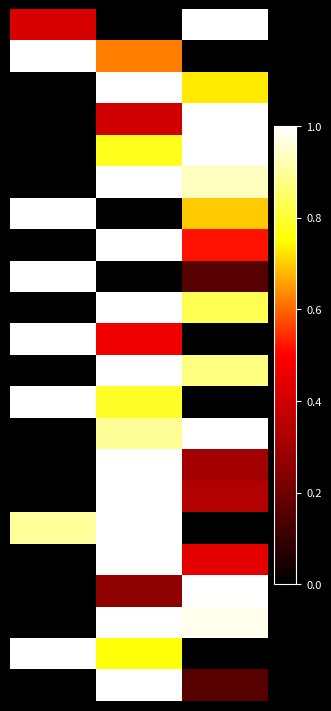

How many categories are shown in the chart?

3